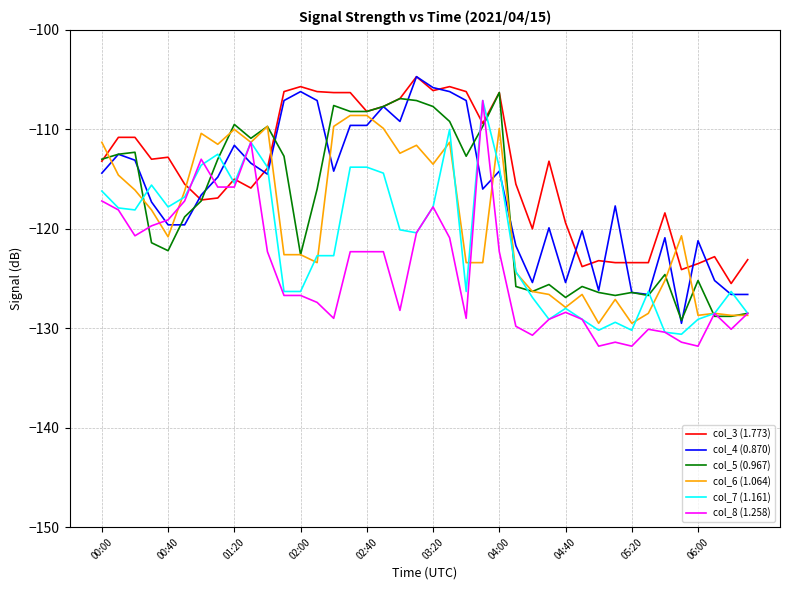

What is the maximum value shown in the chart?

-104.7